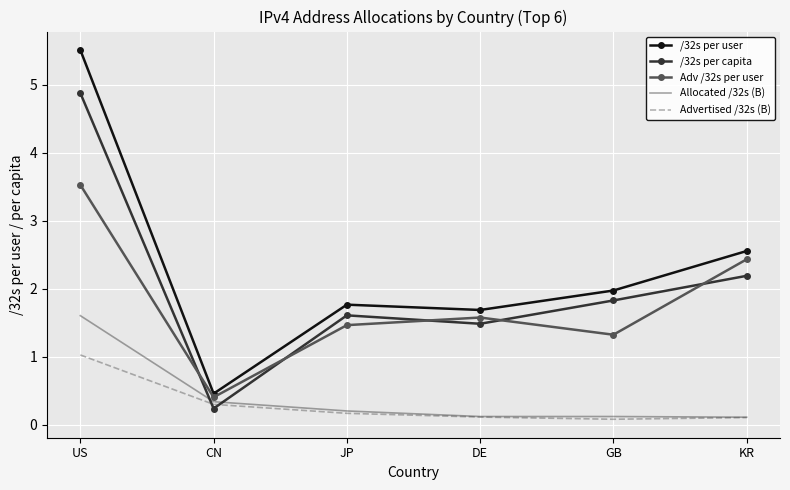

What position from the left is CN?

2